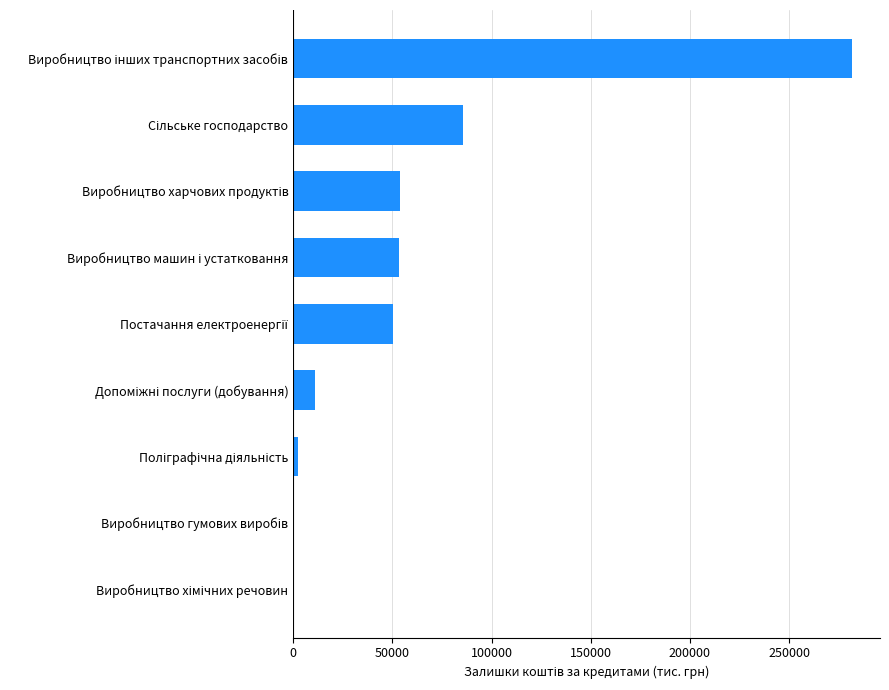

What is the greatest value displayed?

281737.6